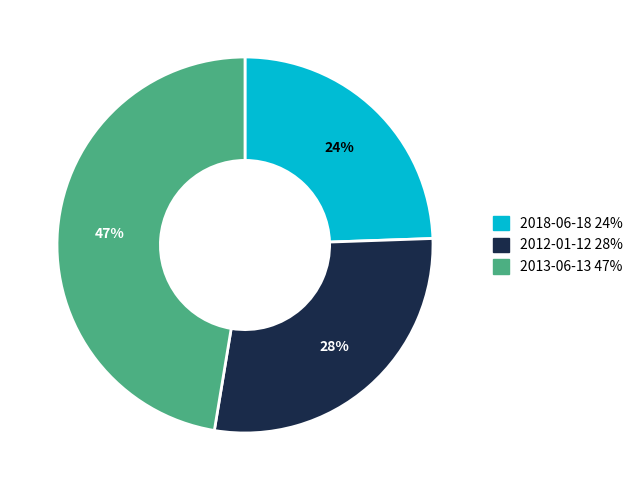

To the nearest percent, what is the difference between the largest and smallest slice percentages?

23%